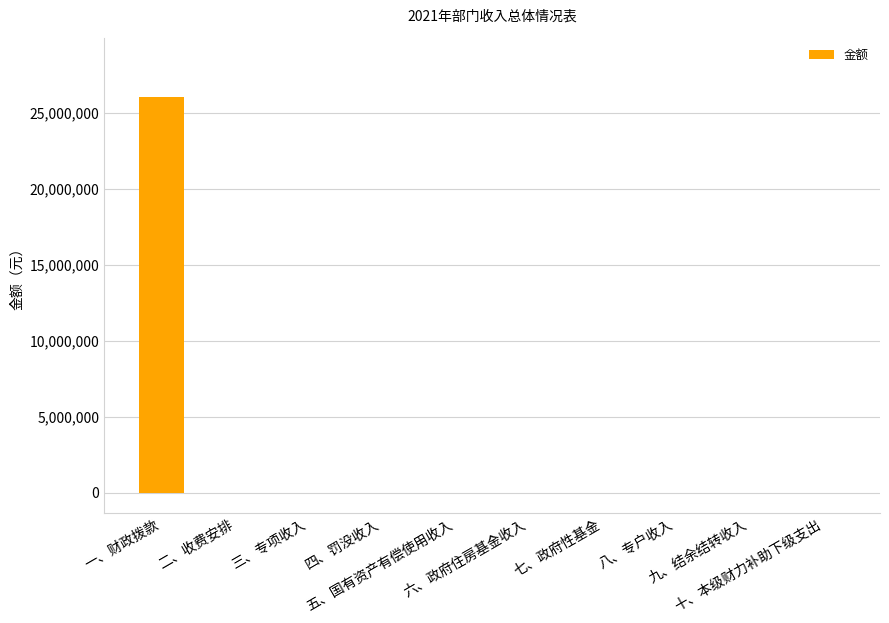

What is the greatest value displayed?

26030000